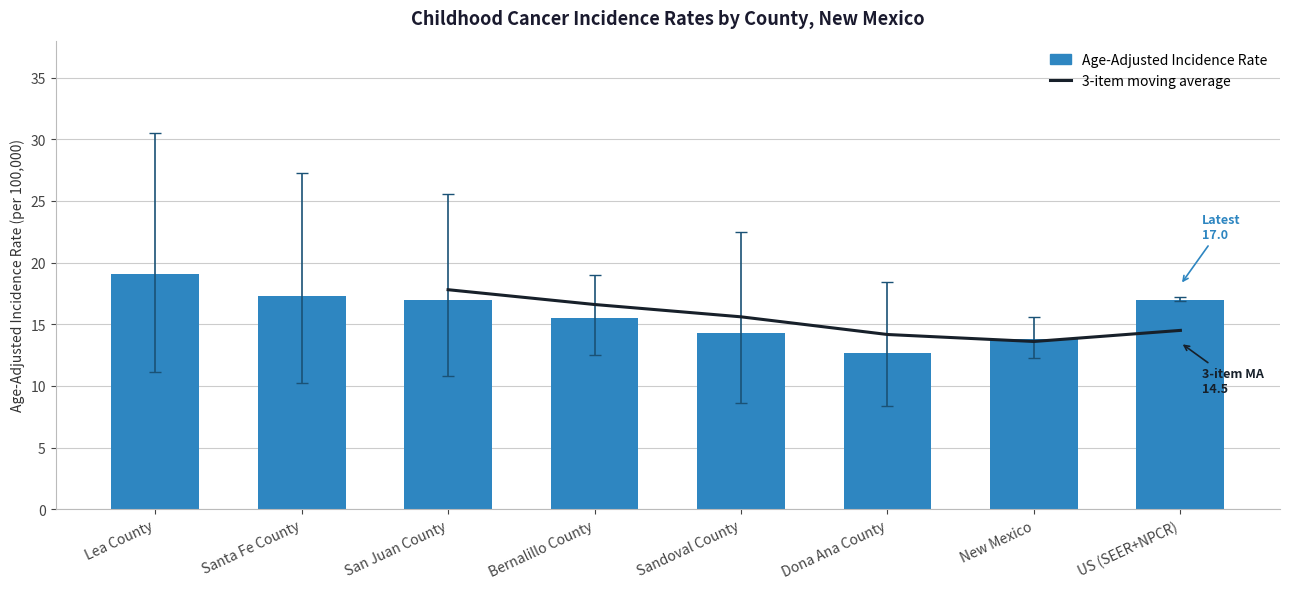

What is the lowest value of the Age-Adjusted Incidence Rate series?

12.7